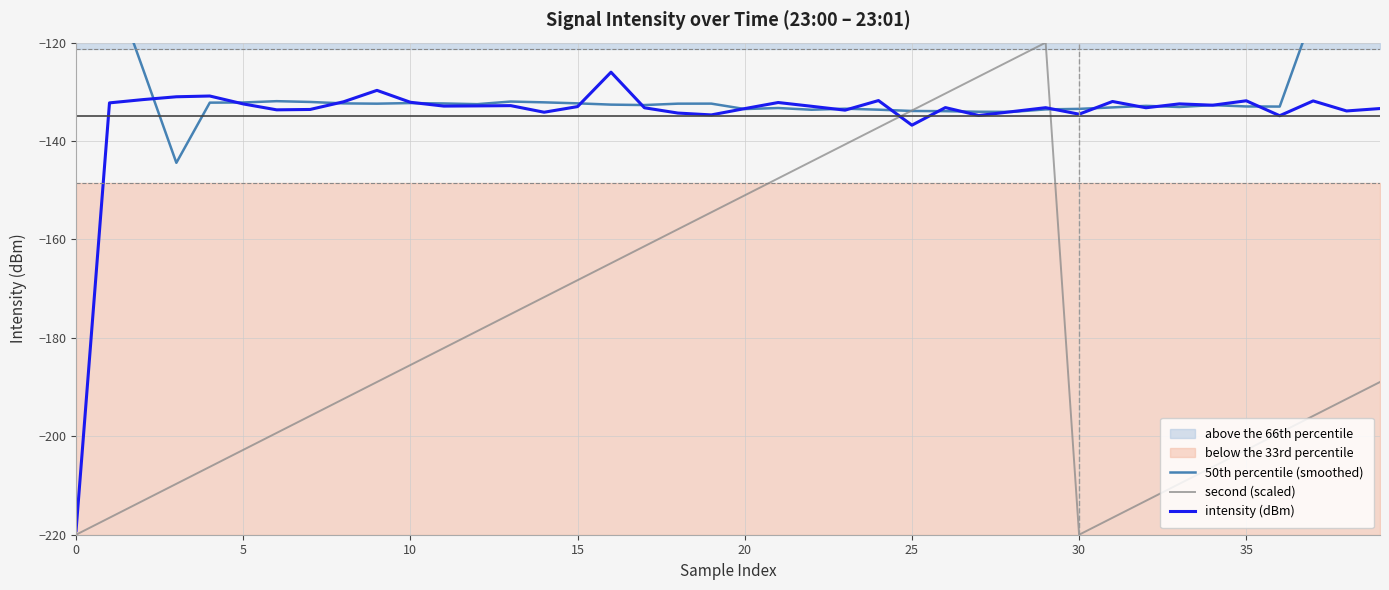

Does the chart display data point markers on the line(s)?

No